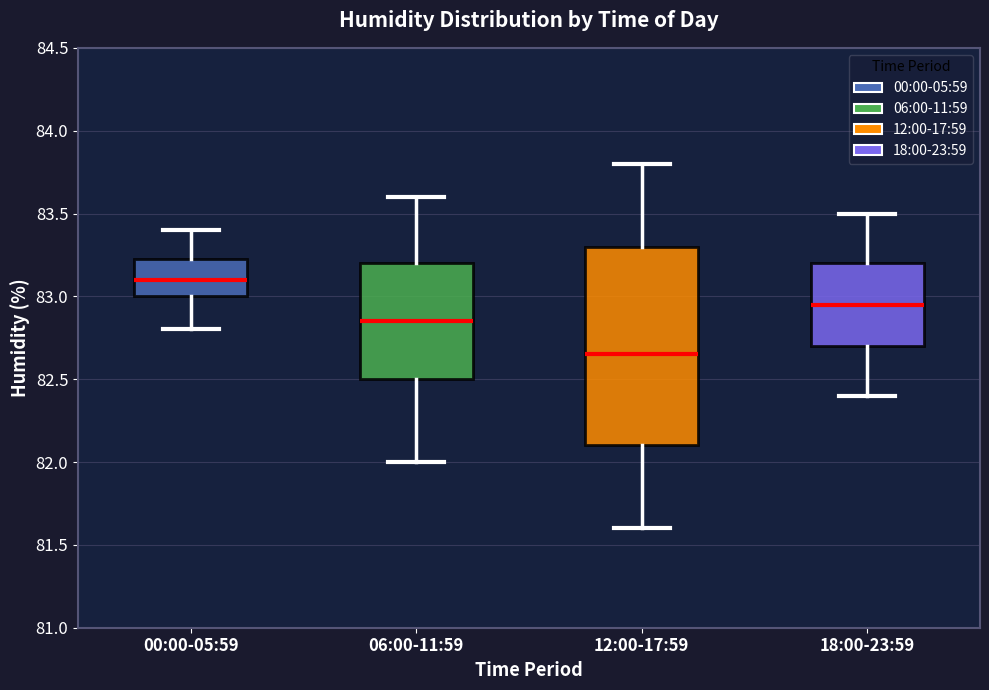

Which box's median line is the highest?

00:00-05:59